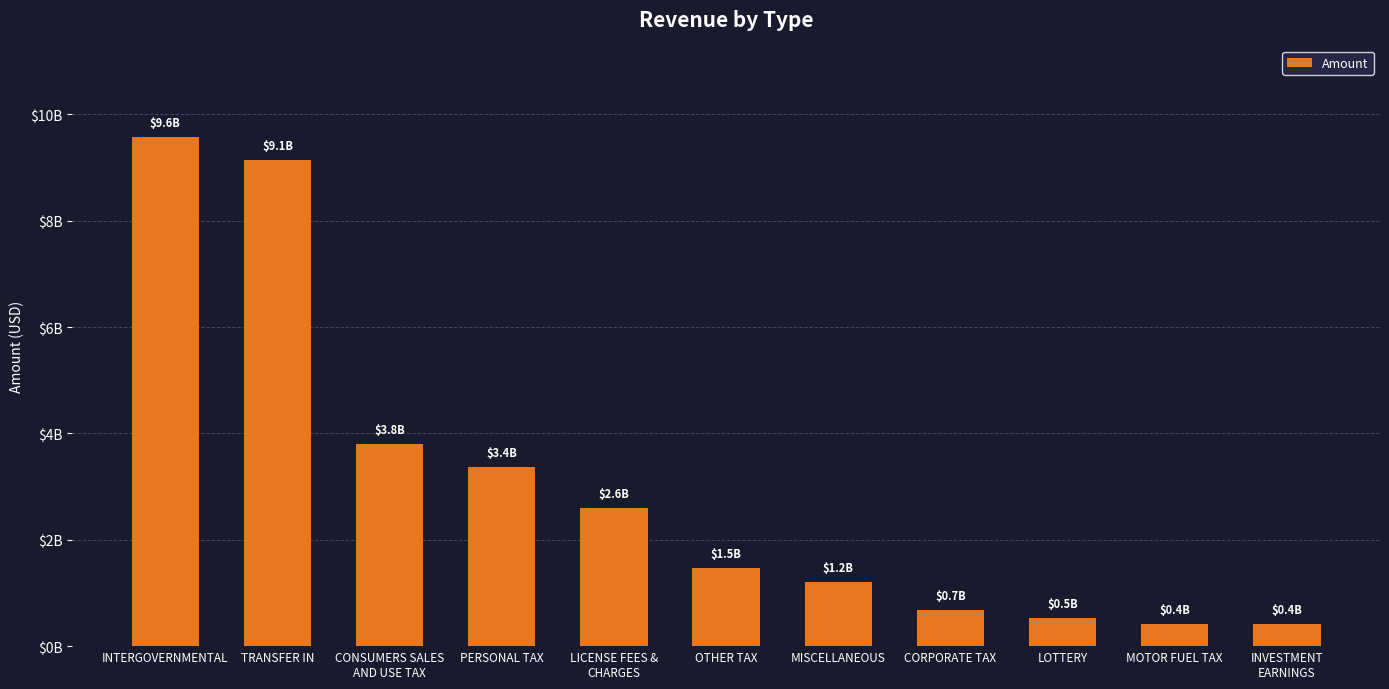

Reading right to left, what are all the values shown in this chart?

414139669.7	425321335.4	524027027.5	681568641.0	1200335870.6	1469407927.9	2595770479.6	3367579197.2	3808861165.1	9145908988.3	9573821045.5